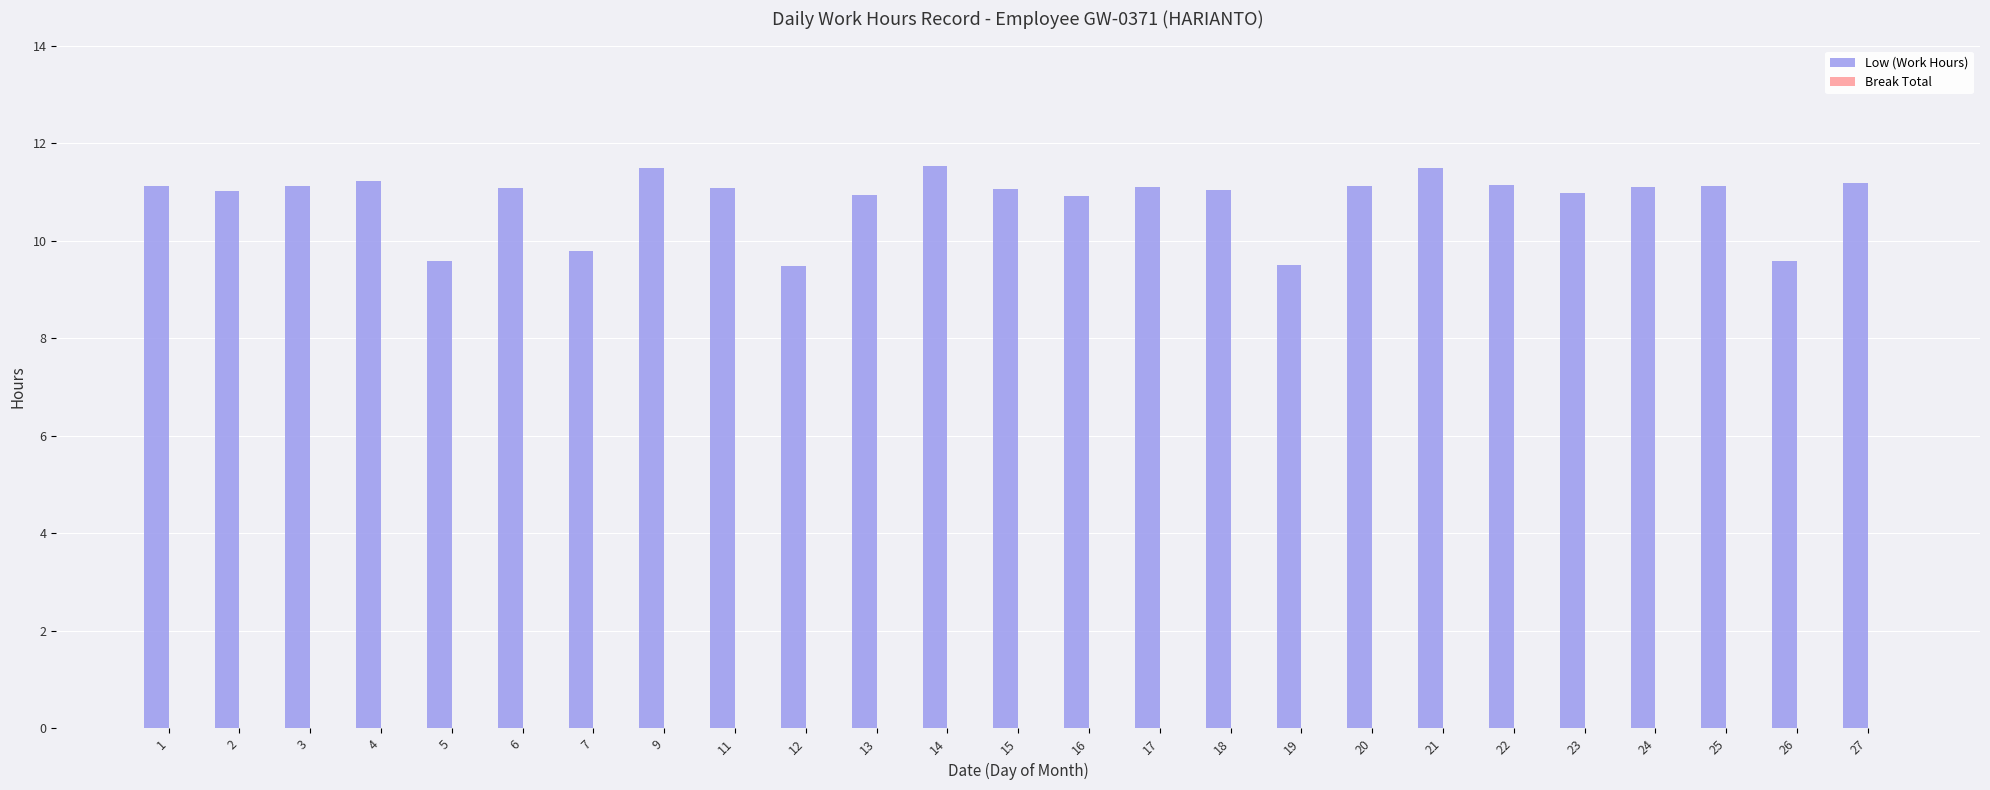

What is the average value?

10.8